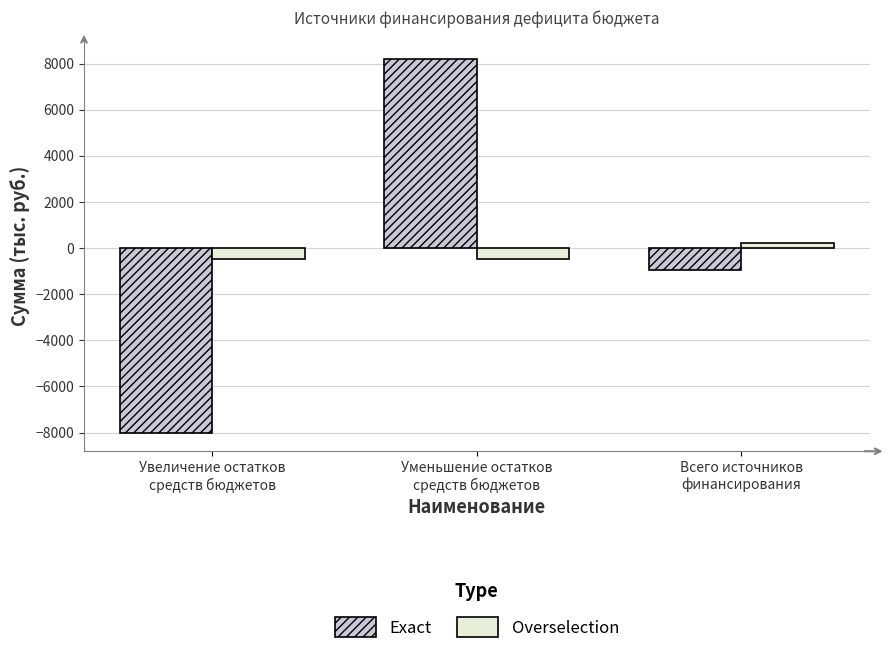

Where does the Overselection series first go above -482?

Всего источников
финансирования